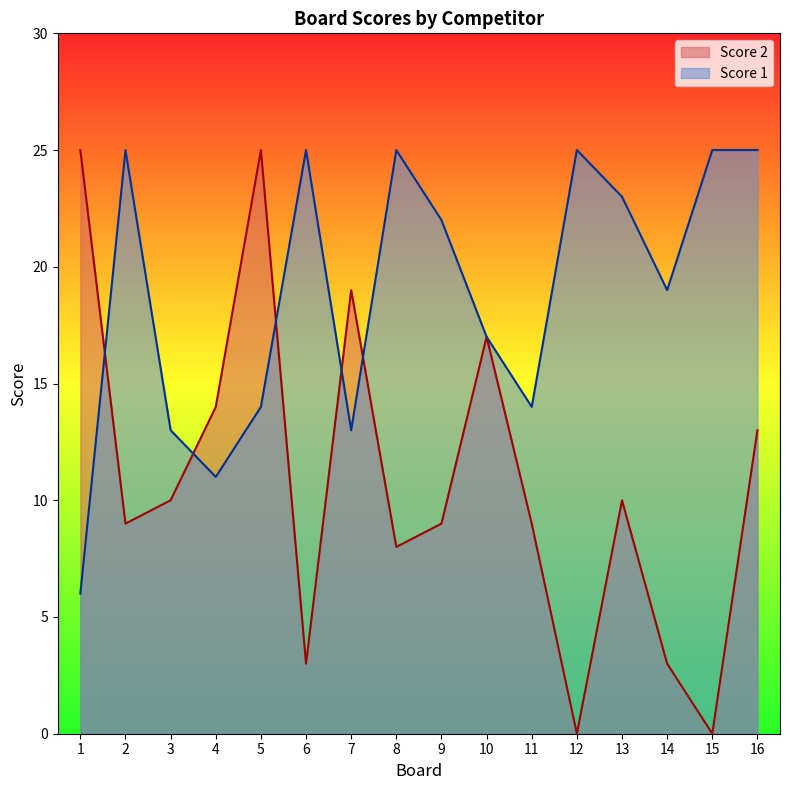

Where does the Score 1 series first go above 22?

2